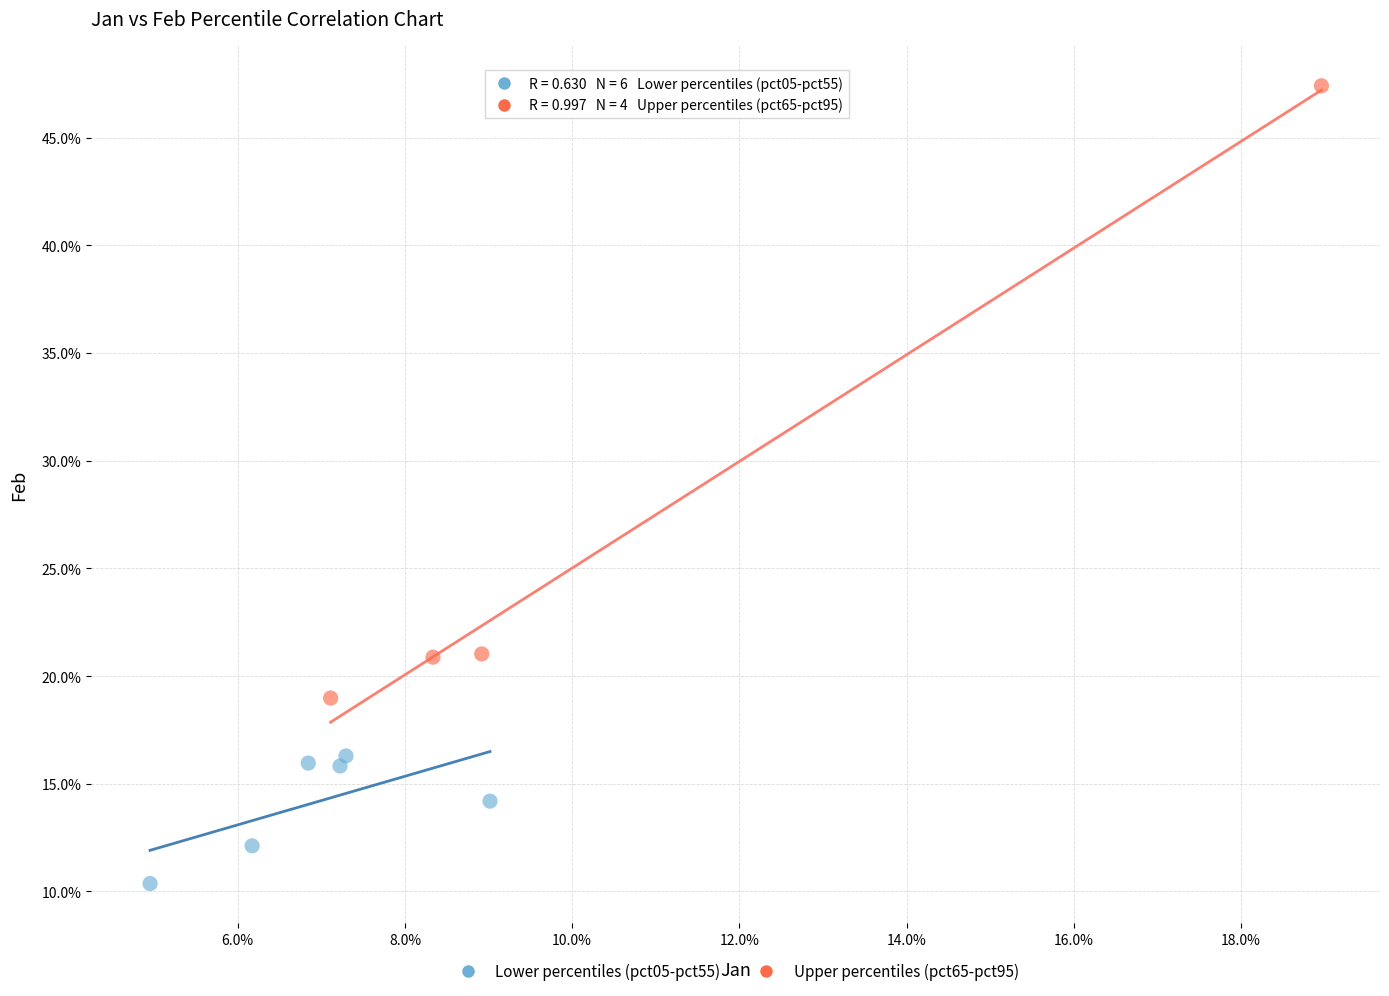

Which series contains the highest Y value?

Upper percentiles (pct65-pct95)